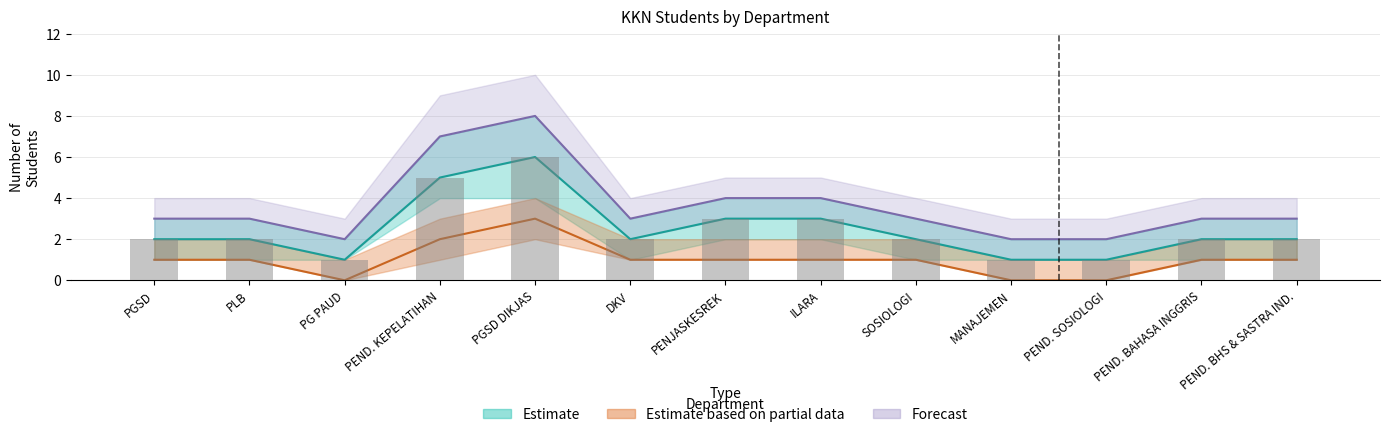

Reading left to right, transcribe all the data shown in this chart.

Estimate: PGSD=2	PLB=2	PG PAUD=1	PEND. KEPELATIHAN=5	PGSD DIKJAS=6	DKV=2	PENJASKESREK=3	ILARA=3	SOSIOLOGI=2	MANAJEMEN=1	PEND. SOSIOLOGI=1	PEND. BAHASA INGGRIS=2	PEND. BHS & SASTRA IND.=2
Estimate based on partial data: PGSD=1	PLB=1	PG PAUD=0	PEND. KEPELATIHAN=2	PGSD DIKJAS=3	DKV=1	PENJASKESREK=1	ILARA=1	SOSIOLOGI=1	MANAJEMEN=0	PEND. SOSIOLOGI=0	PEND. BAHASA INGGRIS=1	PEND. BHS & SASTRA IND.=1
Forecast: PGSD=3	PLB=3	PG PAUD=2	PEND. KEPELATIHAN=7	PGSD DIKJAS=8	DKV=3	PENJASKESREK=4	ILARA=4	SOSIOLOGI=3	MANAJEMEN=2	PEND. SOSIOLOGI=2	PEND. BAHASA INGGRIS=3	PEND. BHS & SASTRA IND.=3